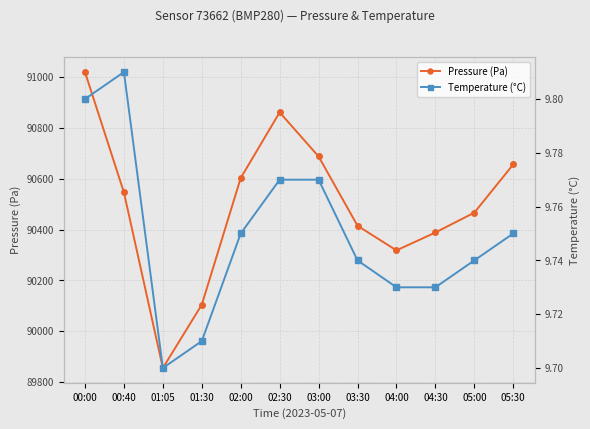

Count the Temperature (°C) values in the range 9 to 10.

12